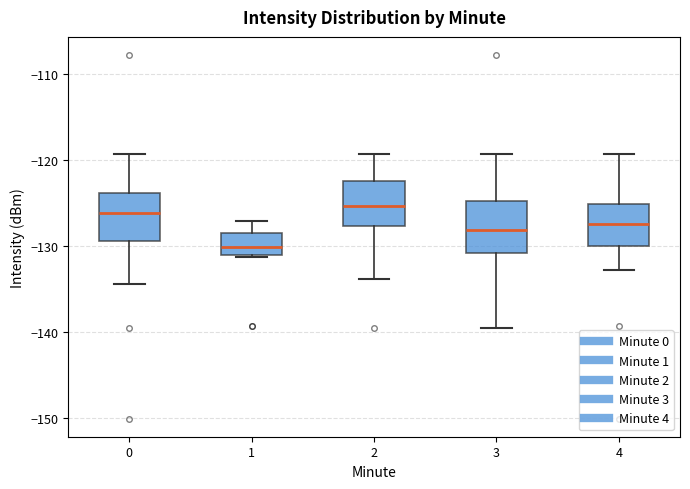

Reading left to right, read every box against the y-axis: the position of its median line, the range the box covers, and the ends of its whiskers. The values are not printed on the chart, so give them approximately, as read against the axis.

0: median -126, box -129 to -124, whiskers -134 to -119
1: median -130, box -131 to -128, whiskers -131 to -127
2: median -125, box -128 to -122, whiskers -134 to -119
3: median -128, box -131 to -125, whiskers -140 to -119
4: median -127, box -130 to -125, whiskers -133 to -119